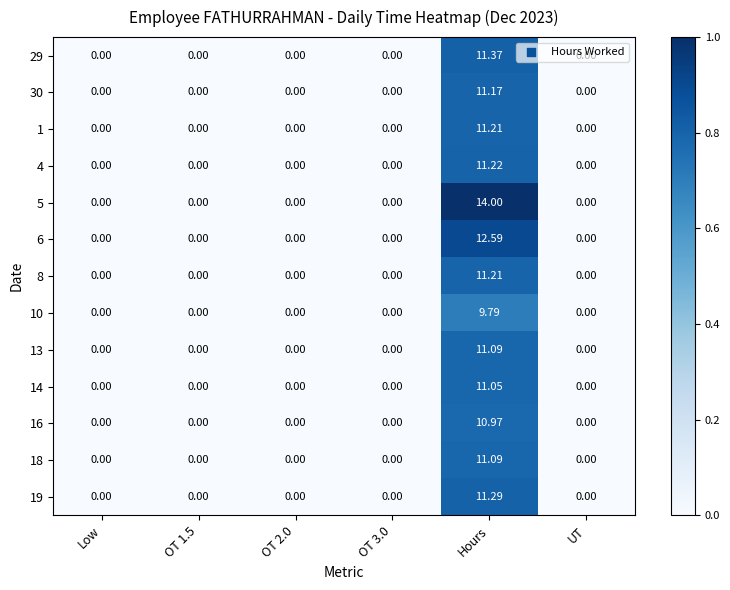

At which category is the sum across all series the highest?

Hours